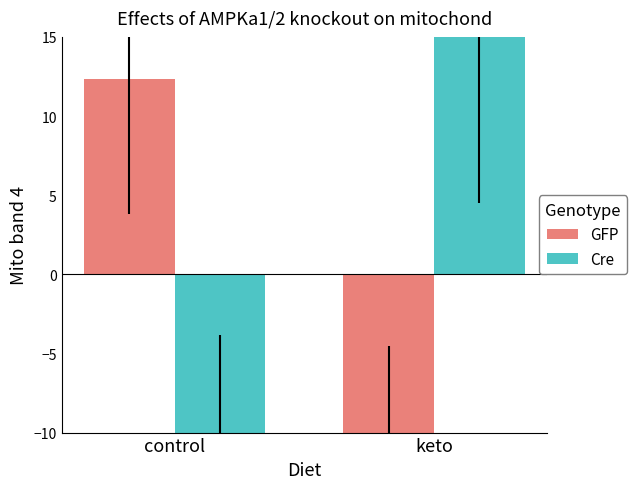

Reading left to right, what are all the values shown in this chart?

GFP: 12.3	-16.6
Cre: -12.3	16.6